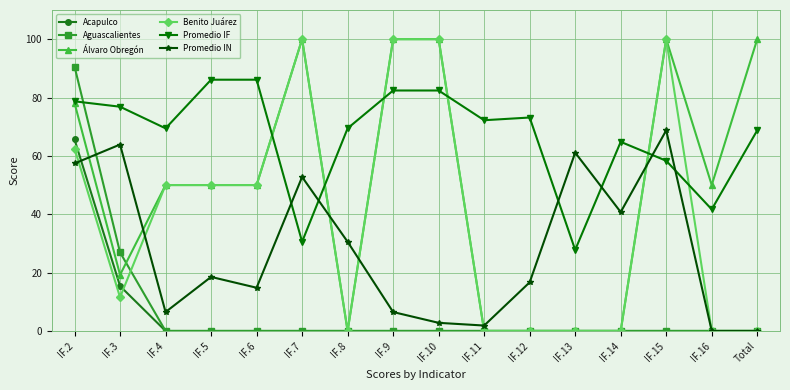

What position from the right is IF.8?

10